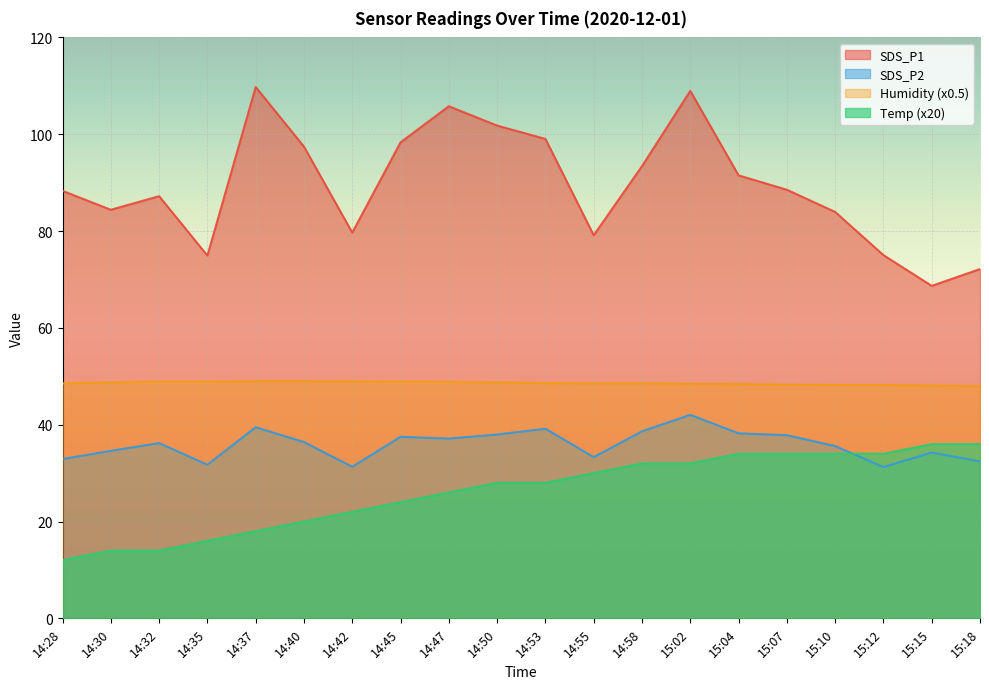

True or false: Temp has a value of 34.0 at 15:12.

True